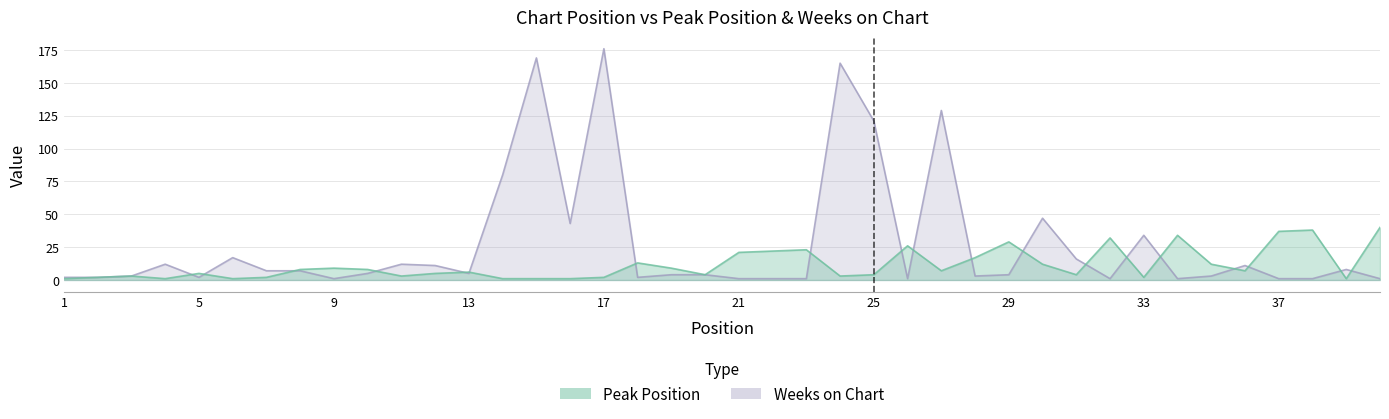

What is the difference between the highest and lowest values at 25?

117